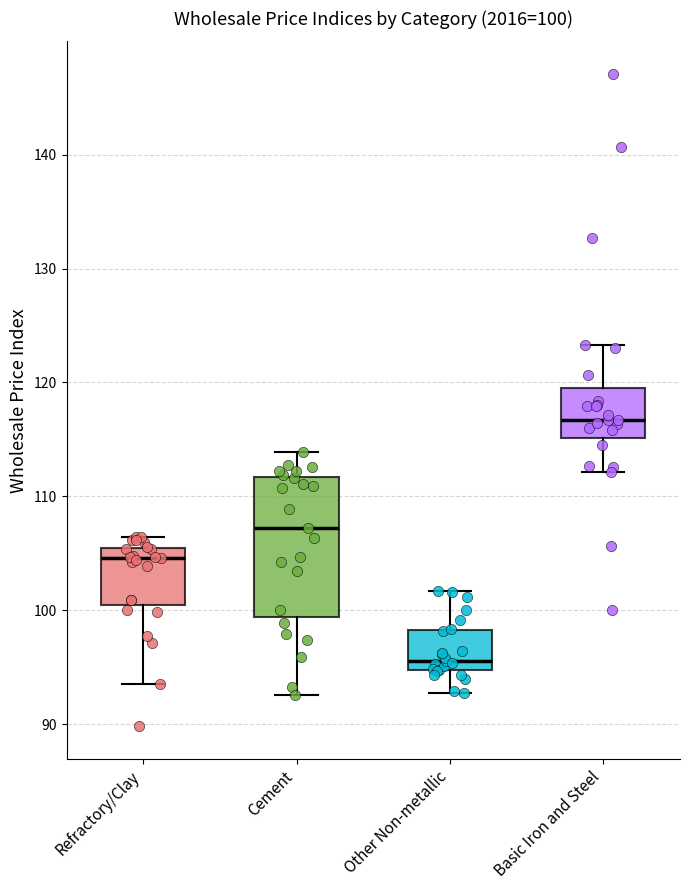

Comparing the boxes themselves (not the whiskers), which one is the tallest?

Cement